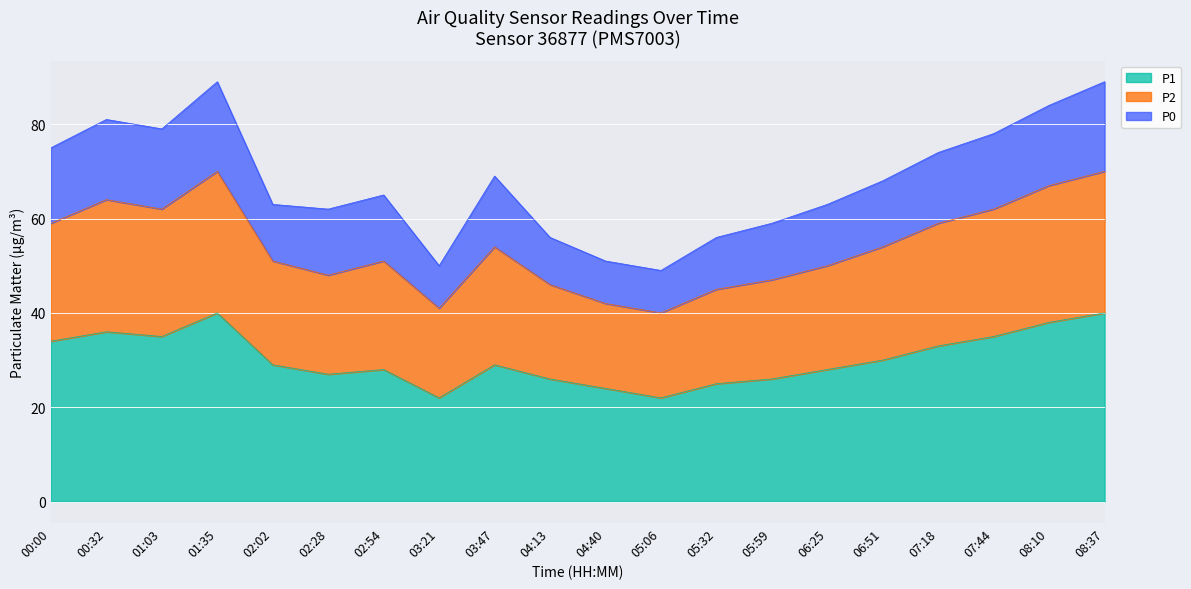

True or false: P1 and P2 intersect in this chart.

False